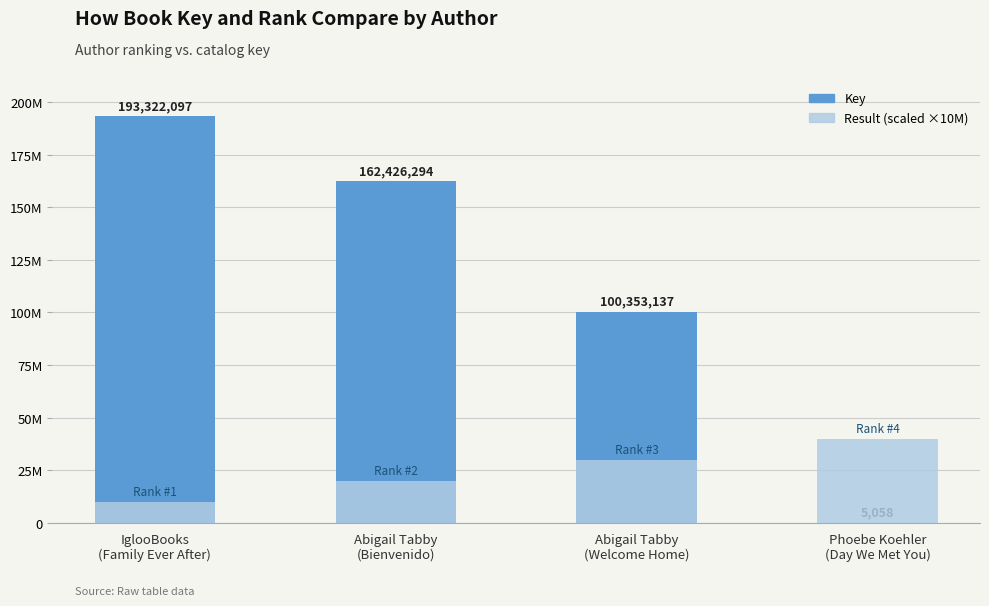

Which category has the lowest value in the Result (×10M) series?

IglooBooks
(Family Ever After)